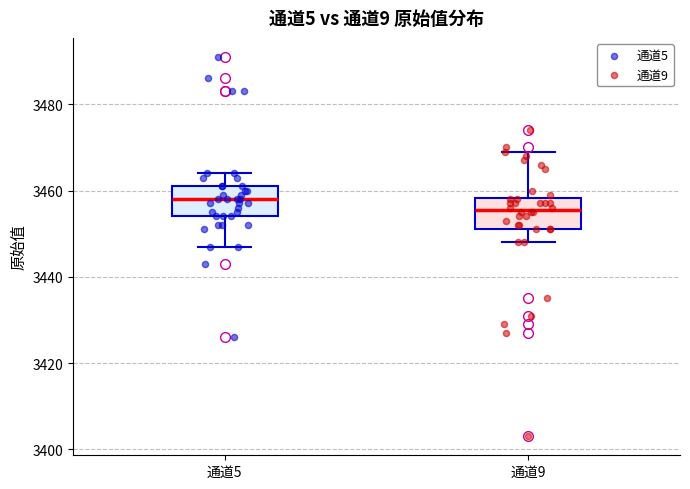

Which box's median line is the highest?

通道5